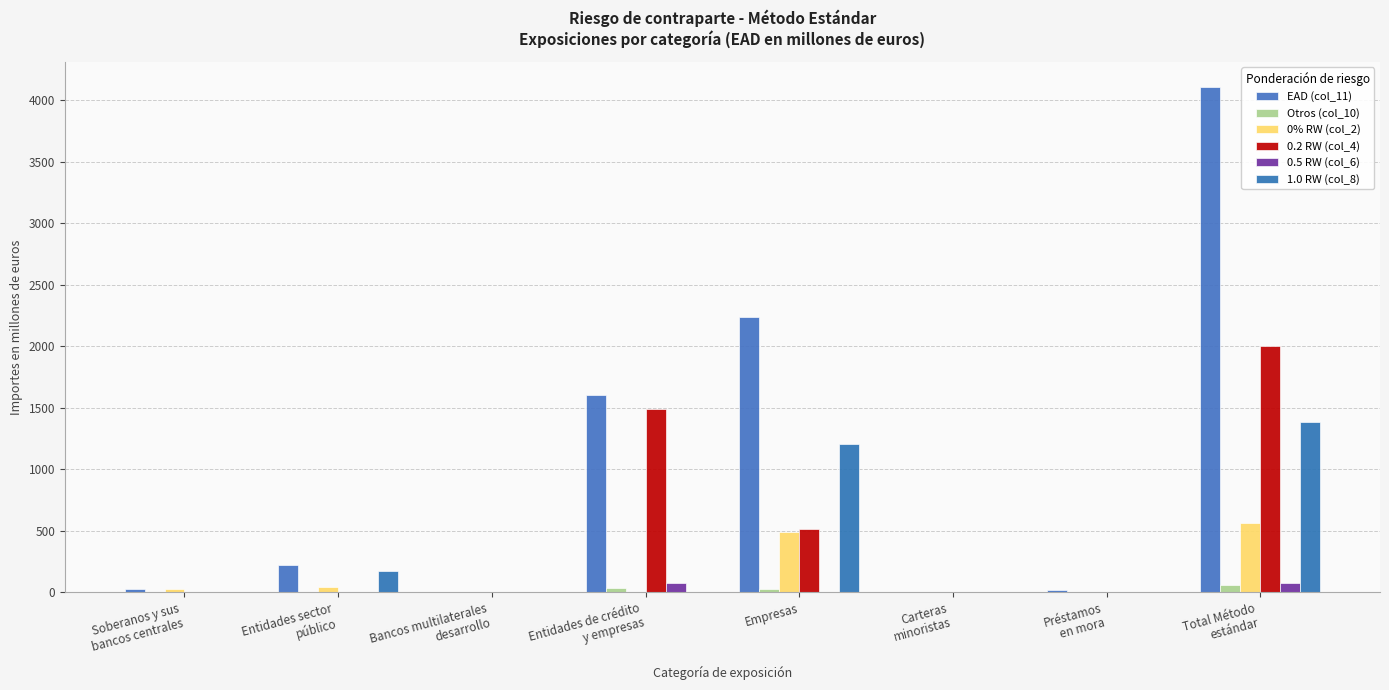

What is the label of the 5th bar from the left?

Empresas